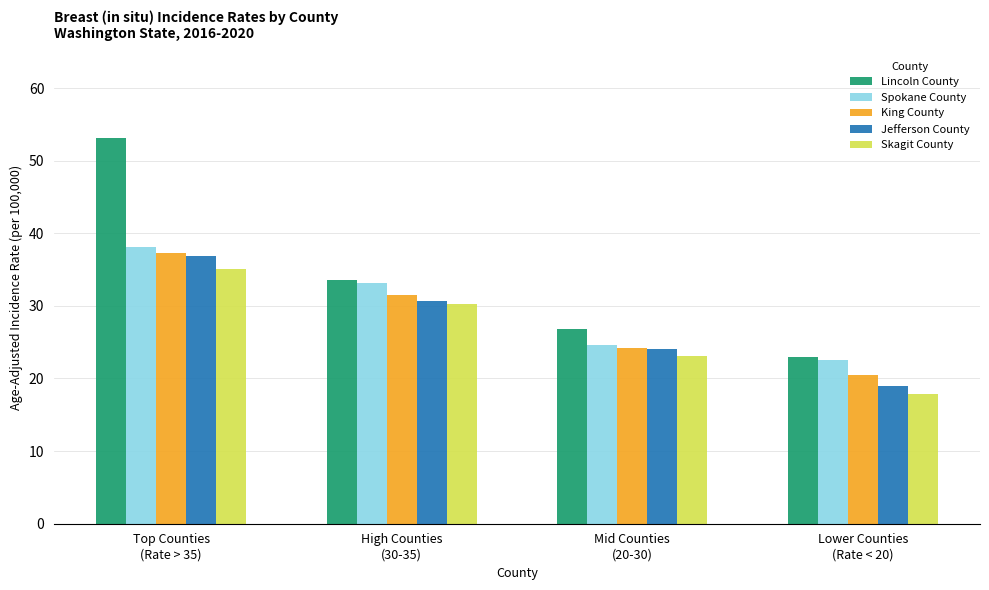

At which label does Spokane County reach its peak?

Top Counties
(Rate > 35)